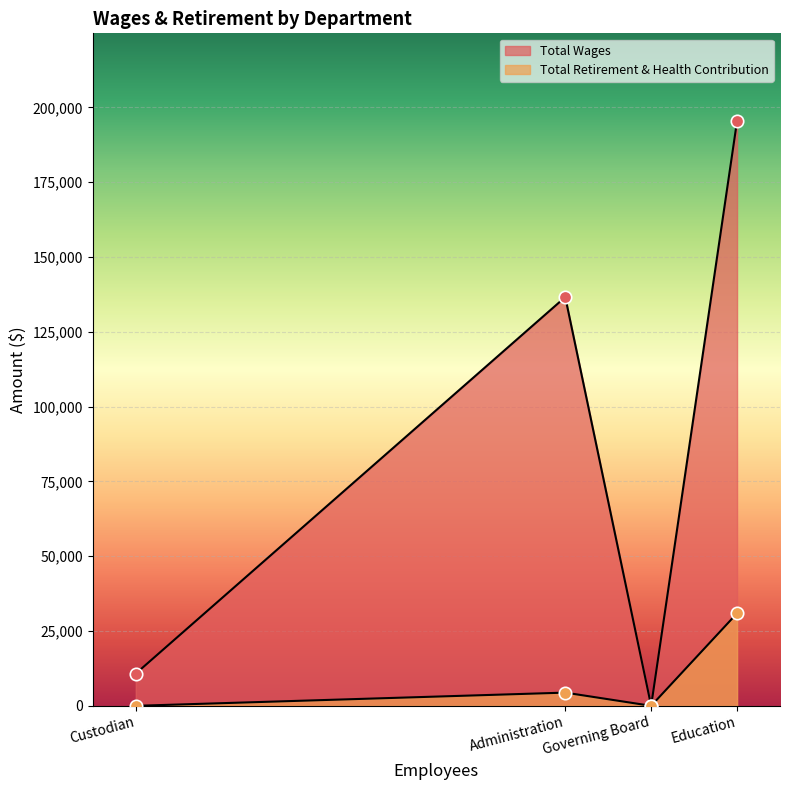

What are all the series names shown in the legend?

Total Wages, Total Retirement & Health Contribution